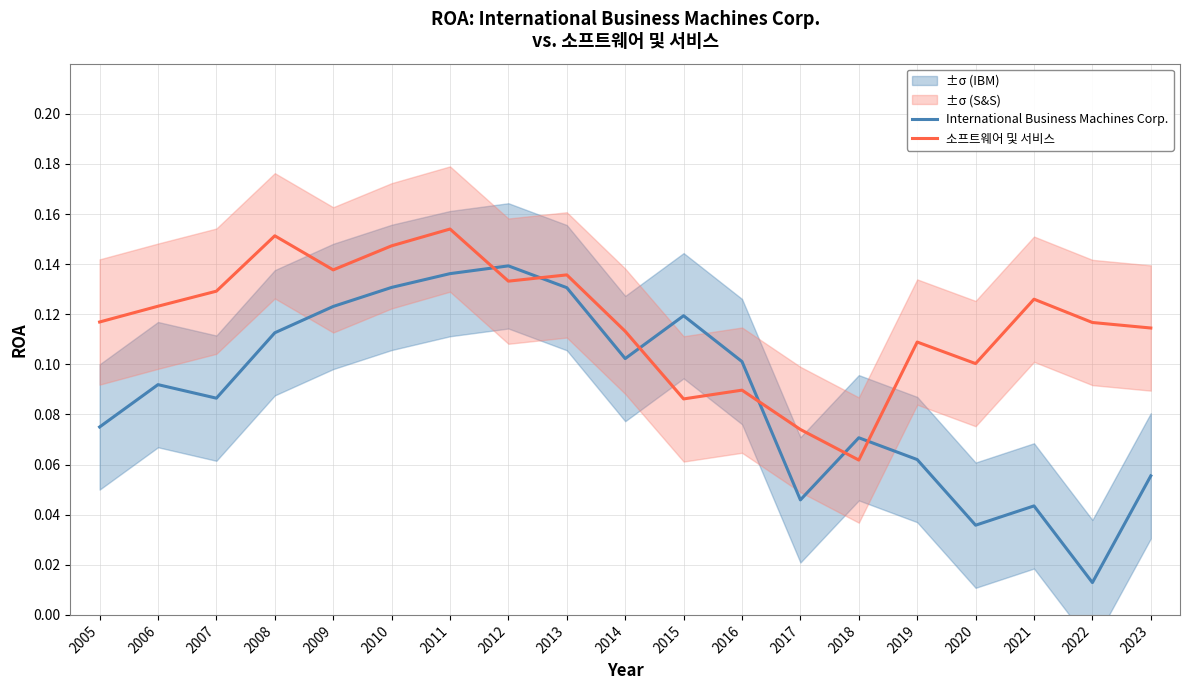

Is the value of International Business Machines Corp. at 2014 greater than the value of 소프트웨어 및 서비스 at 2023?

No